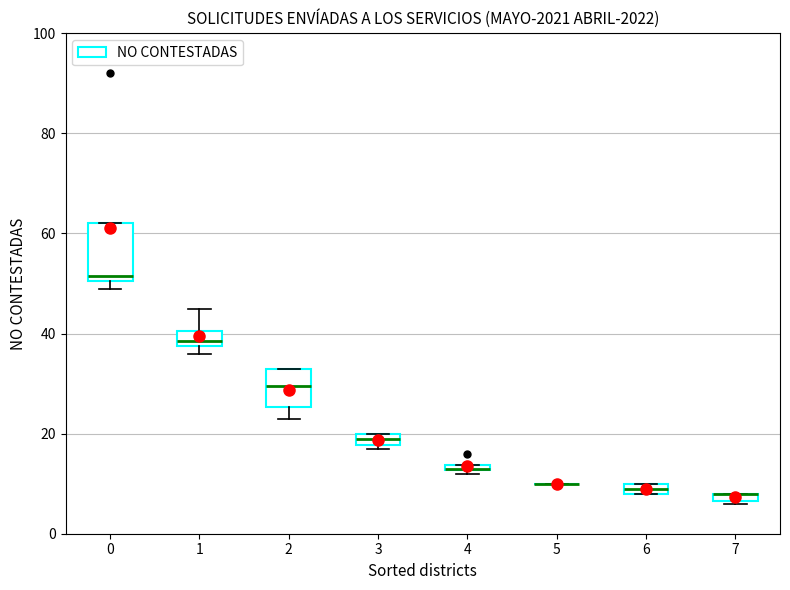

Which box is the tallest, from its lower edge to its upper edge?

0